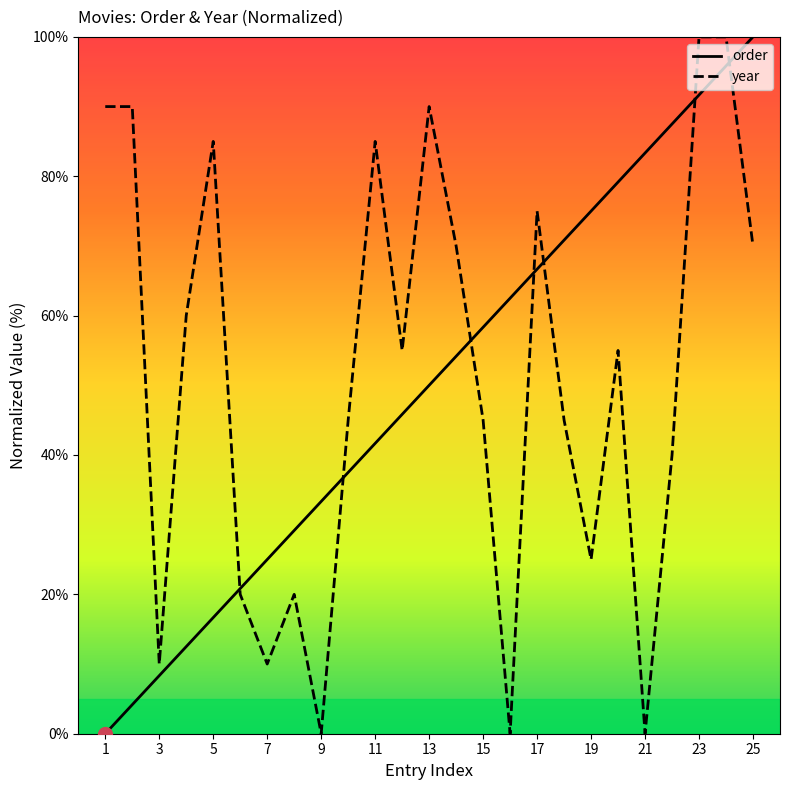

What are all the series names shown in the legend?

order, year